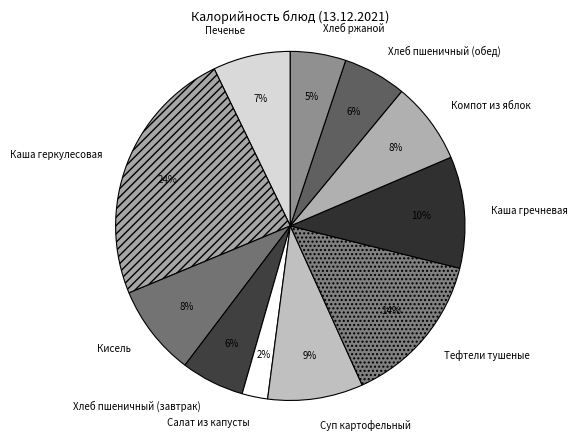

Is it true that Каша геркулесовая is 24% of the pie?

True